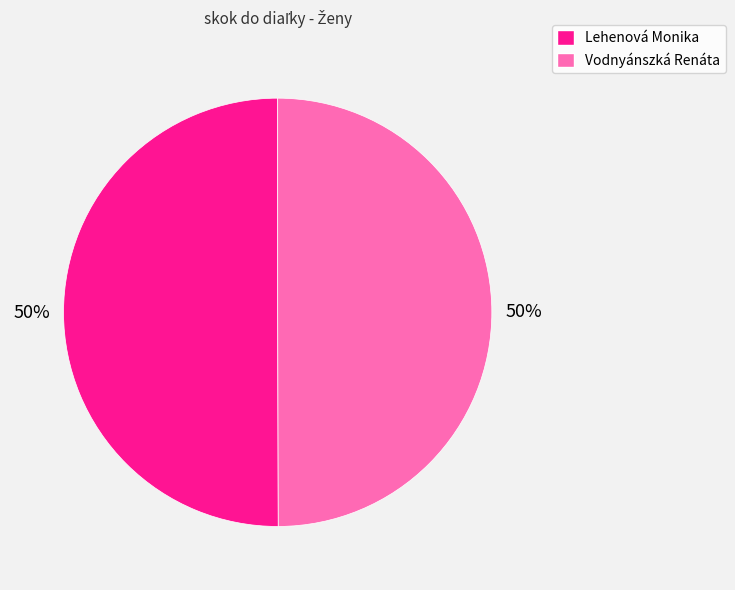

What is the ratio of the value at Vodnyánszká Renáta to the value at Lehenová Monika?

1.0